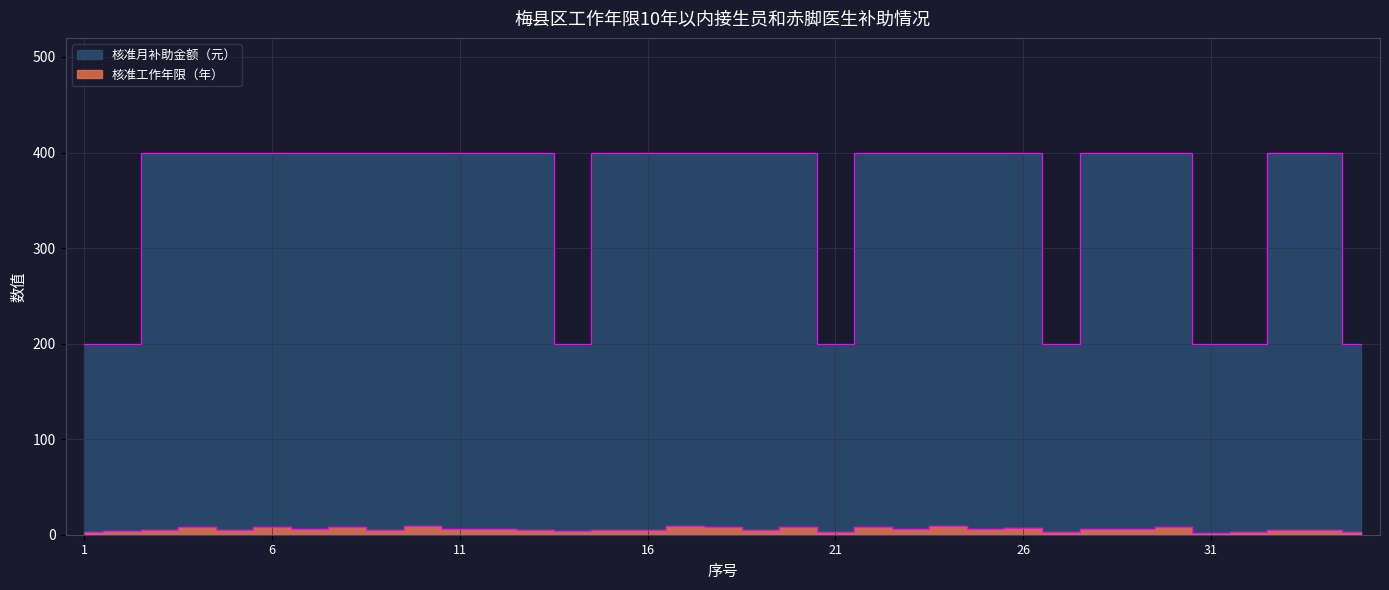

True or false: 核准工作年限（年） and 核准月补助金额（元） cross at least once.

False